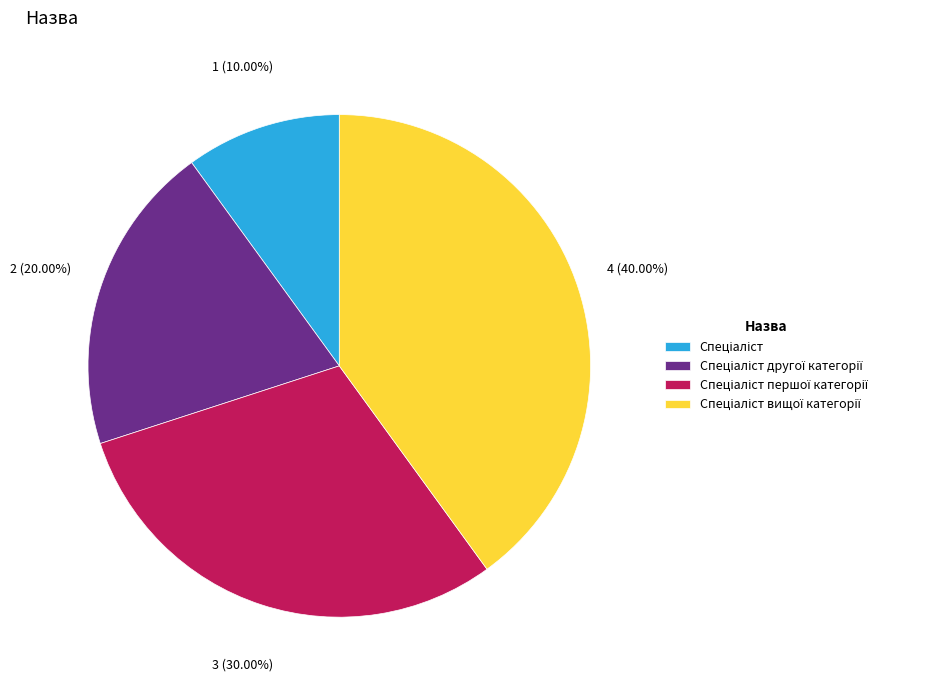

Is there a majority slice in this chart?

No